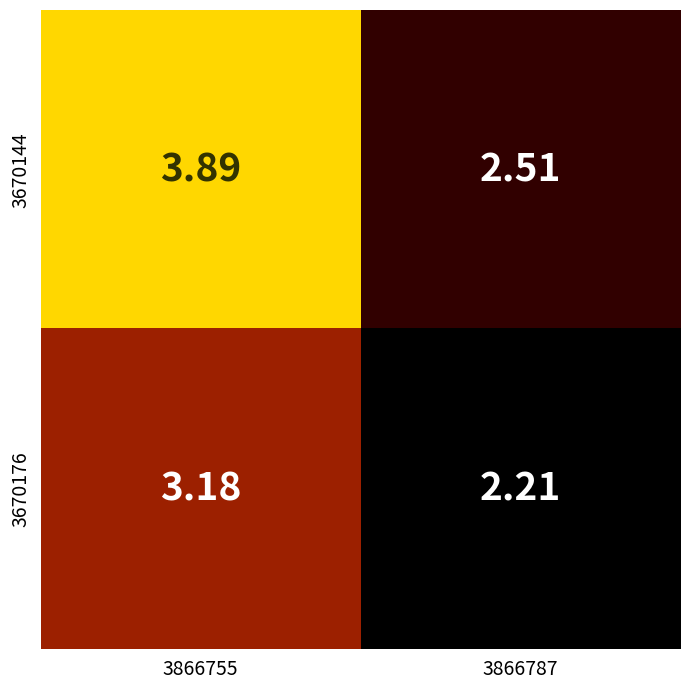

Is the value of 3670176 at 3866787 greater than the value of 3670144 at 3866755?

No